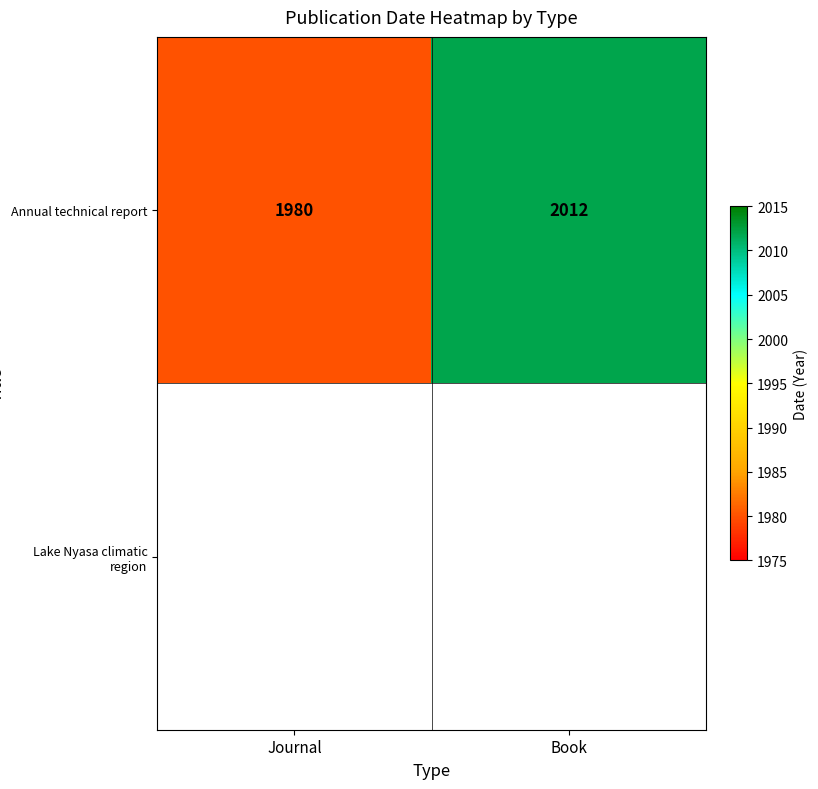

Rank the categories by Annual technical report value from highest to lowest.

Book, Journal